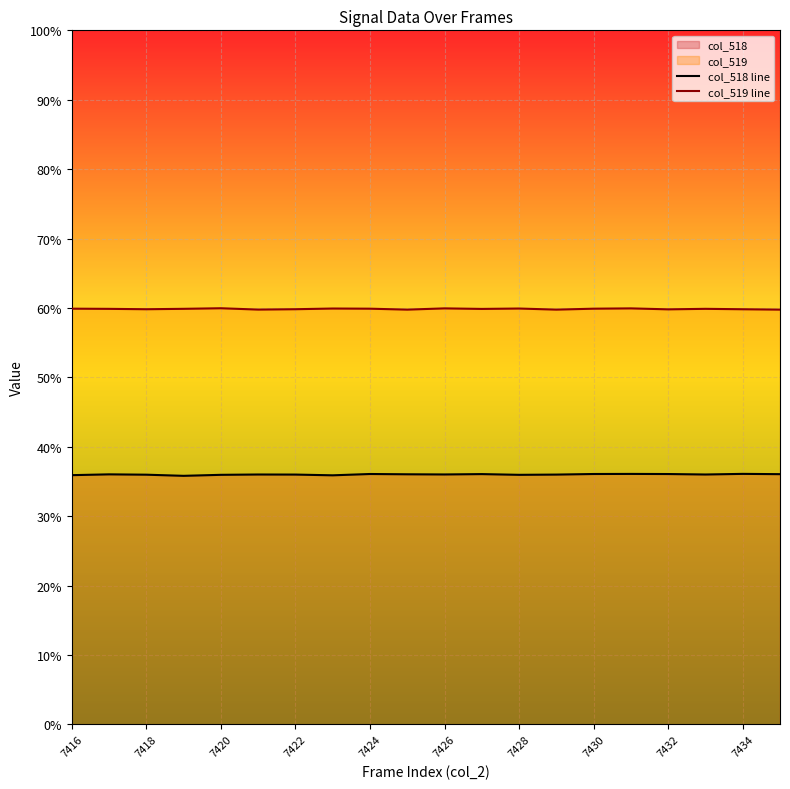

What value does the col_518 line series have at 7434?

36.1